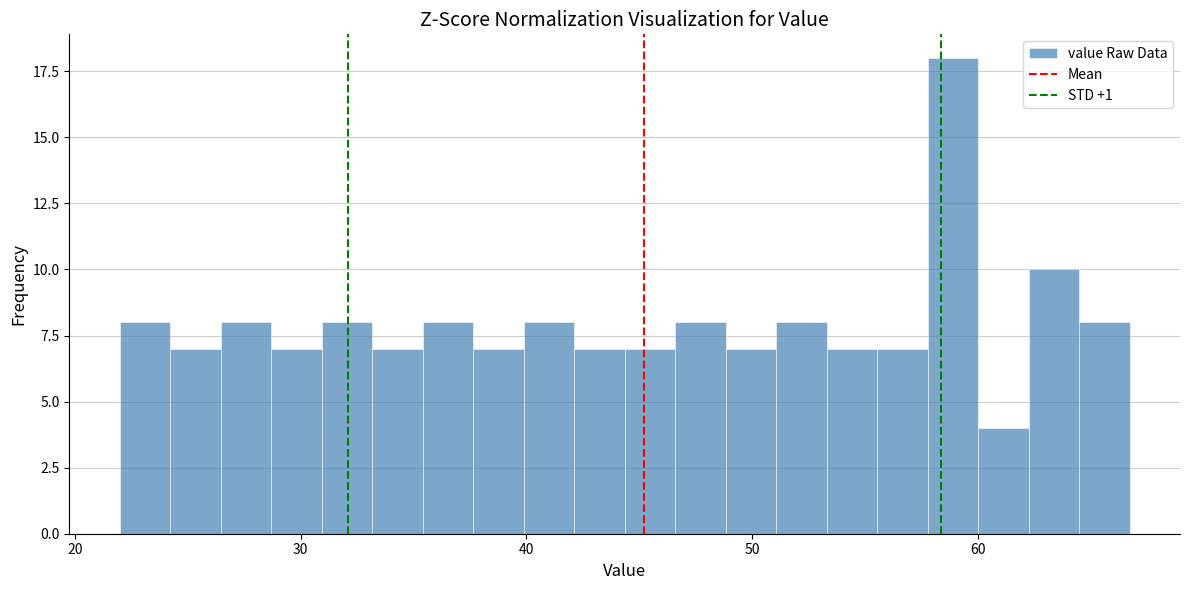

Read against the x-axis, roughly where is the centre of the tallest bar?

59